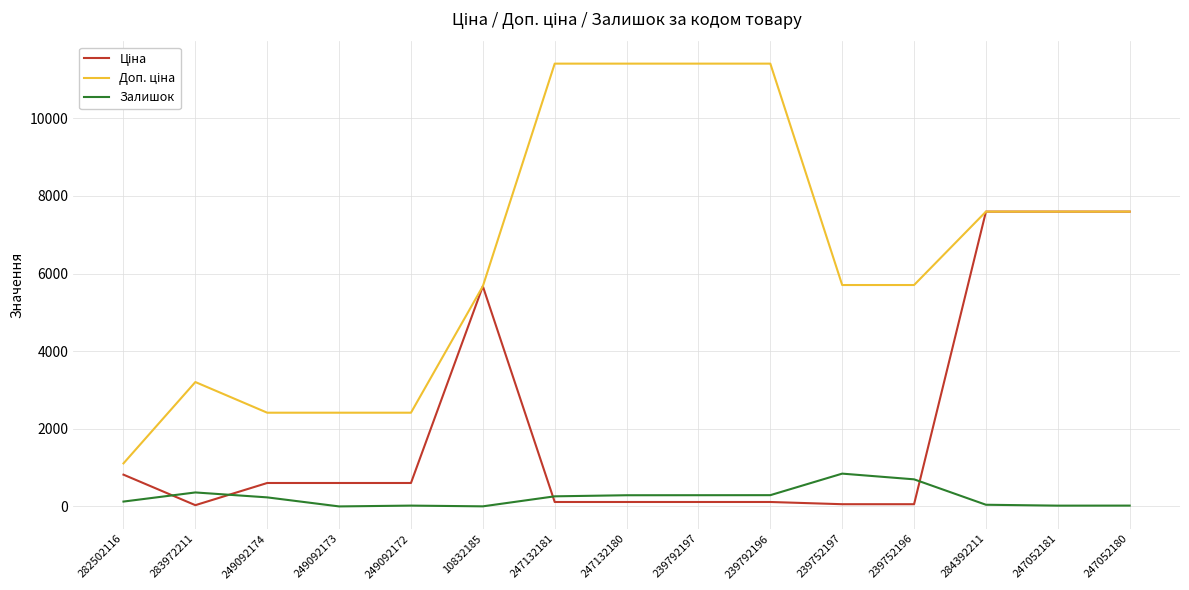

Count the number of categories in the chart.

15